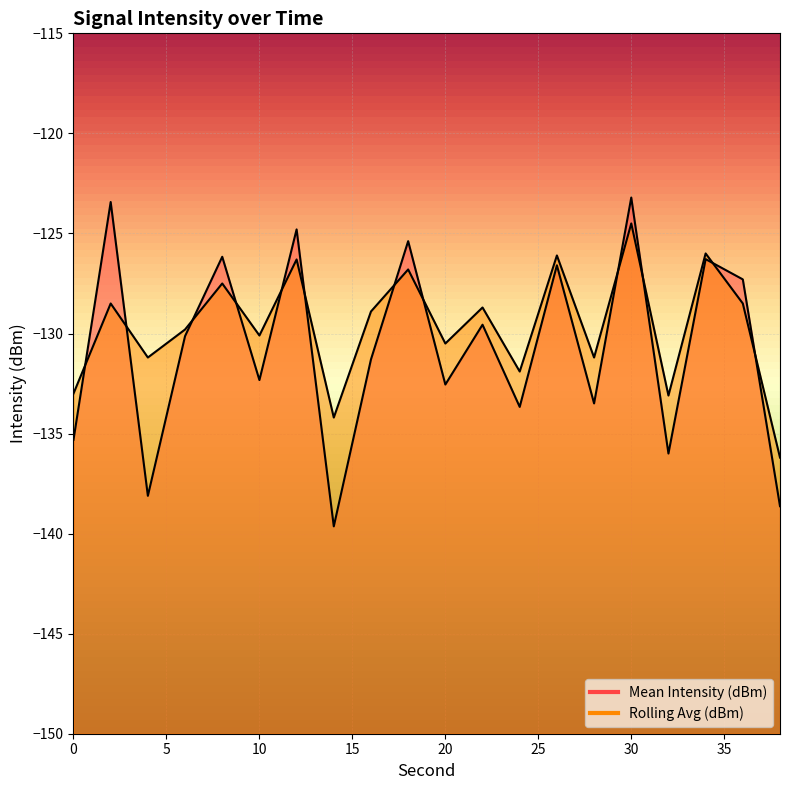

Where do Mean Intensity (dBm) and Rolling Avg (dBm) first cross each other?

0 and 2